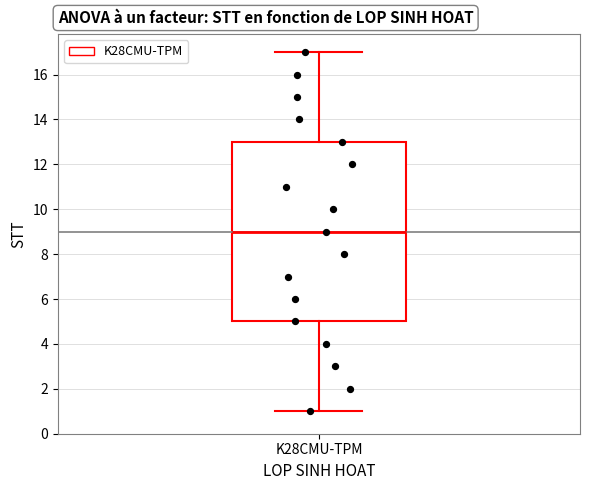

Transcribe this box plot: give where the median line is, the range the box spans, and where the two whiskers end, as read against the y-axis. The values are not printed on the chart, so give them approximately, as read against the axis.

median 9, box 5 to 13, whiskers 1 to 17